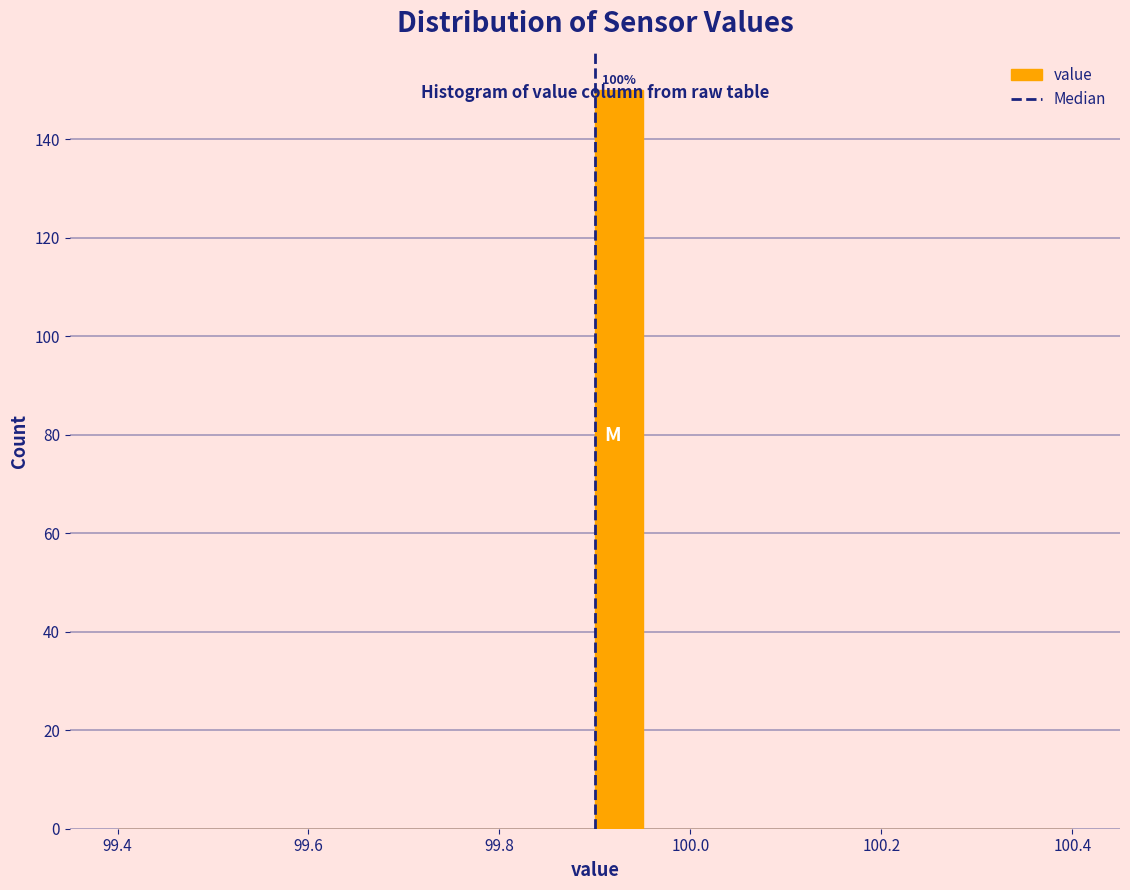

Around what value on the x-axis is the tallest bar? Give the approximate position of its centre, as read against the axis.

99.92